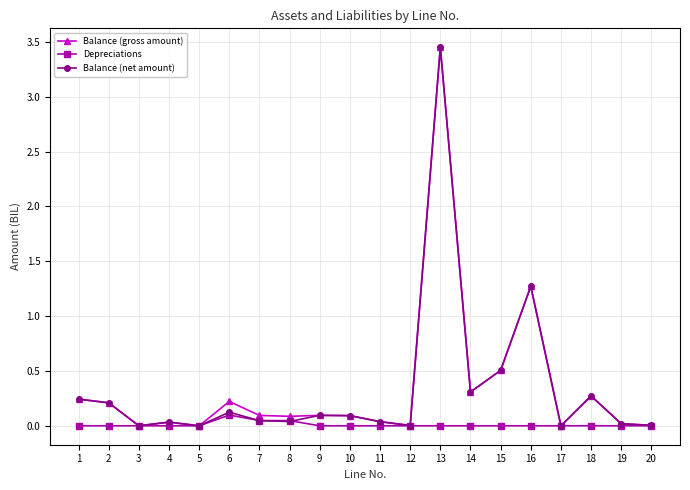

Between 13 and 15, which series saw the biggest shift?

Balance (gross amount)